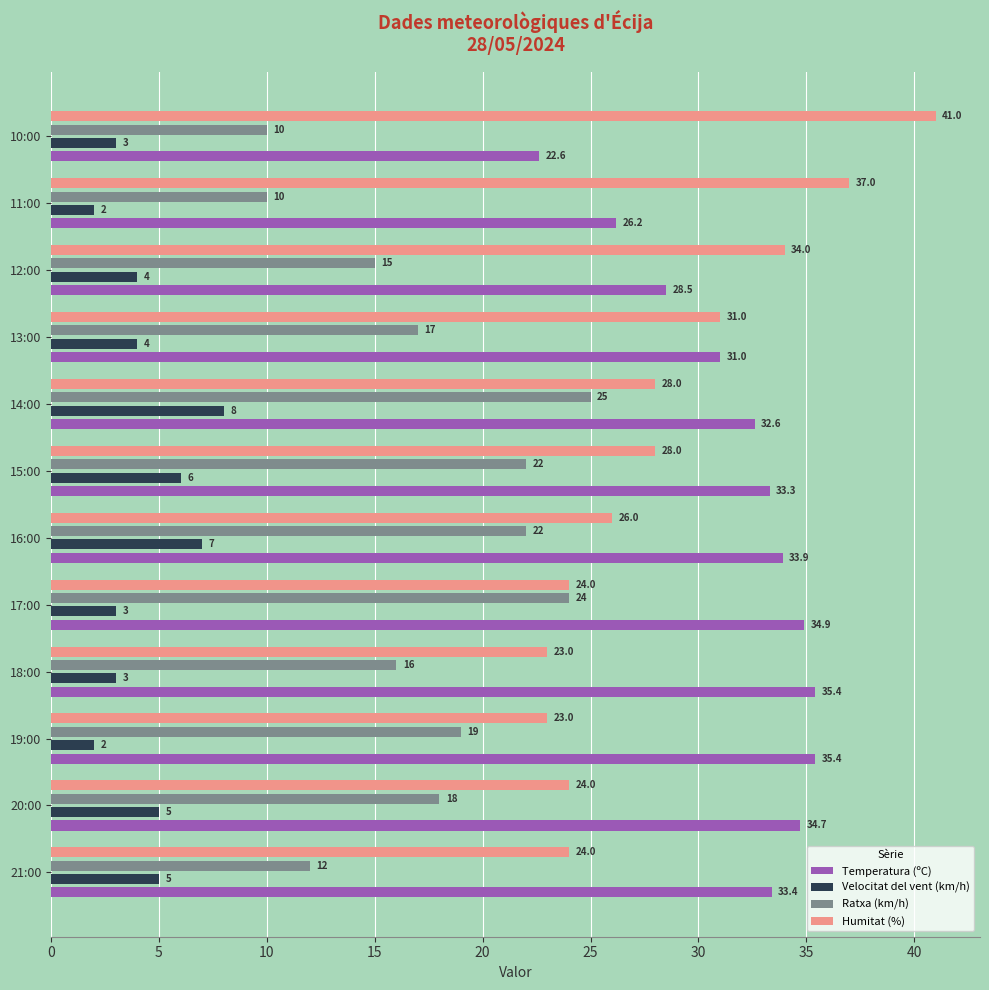

What is the difference between the maximum and minimum values in the Velocitat del vent (km/h) series?

6.0